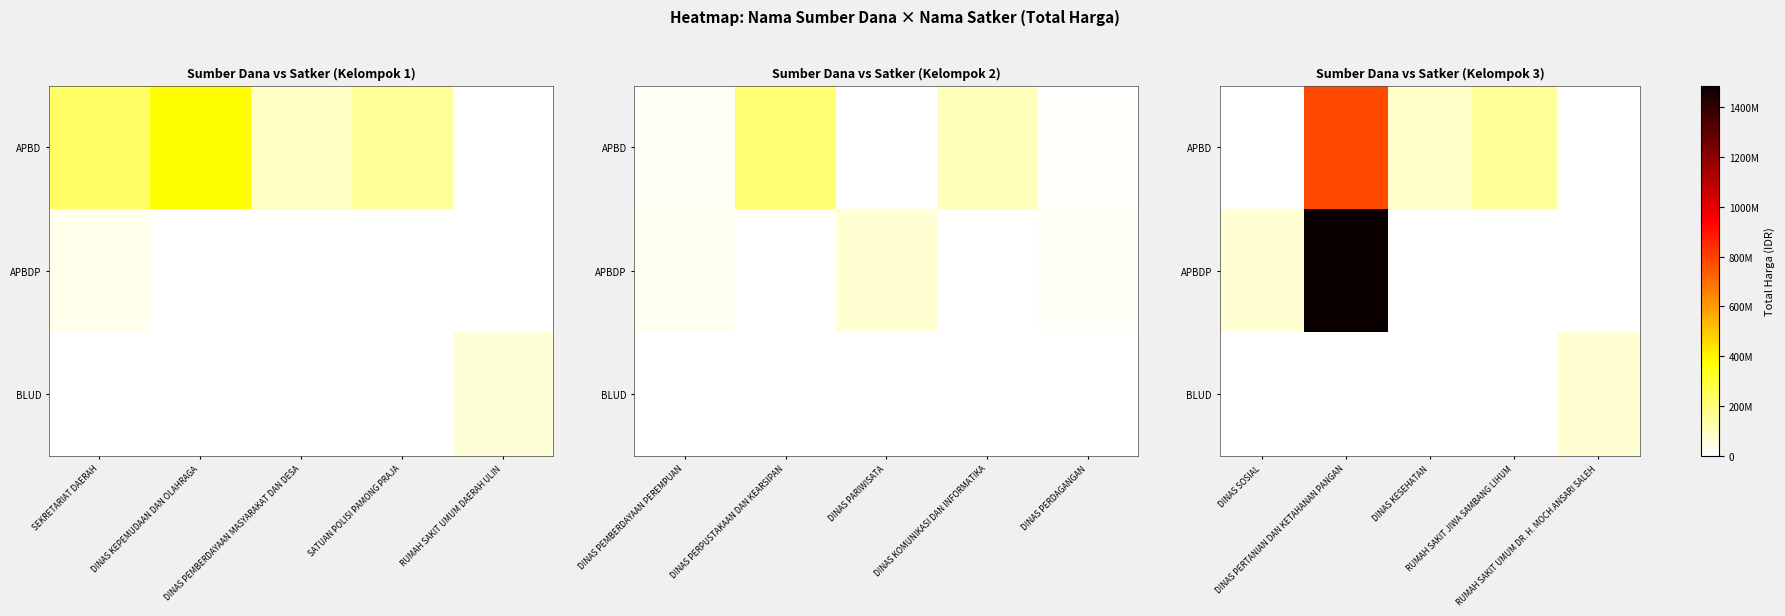

The value of APBD at DINAS PERTANIAN DAN KETAHANAN PANGAN is 1042607268. True or false?

False